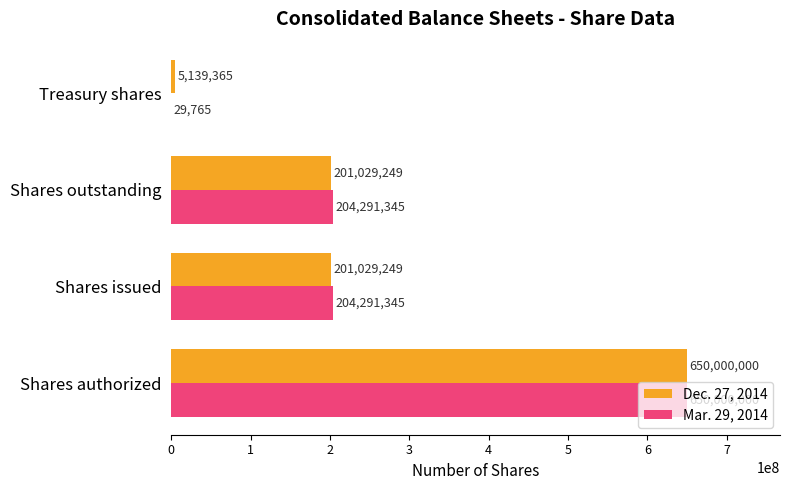

What value does the Mar. 29, 2014 series have at Shares authorized, to the nearest 10?

650000000